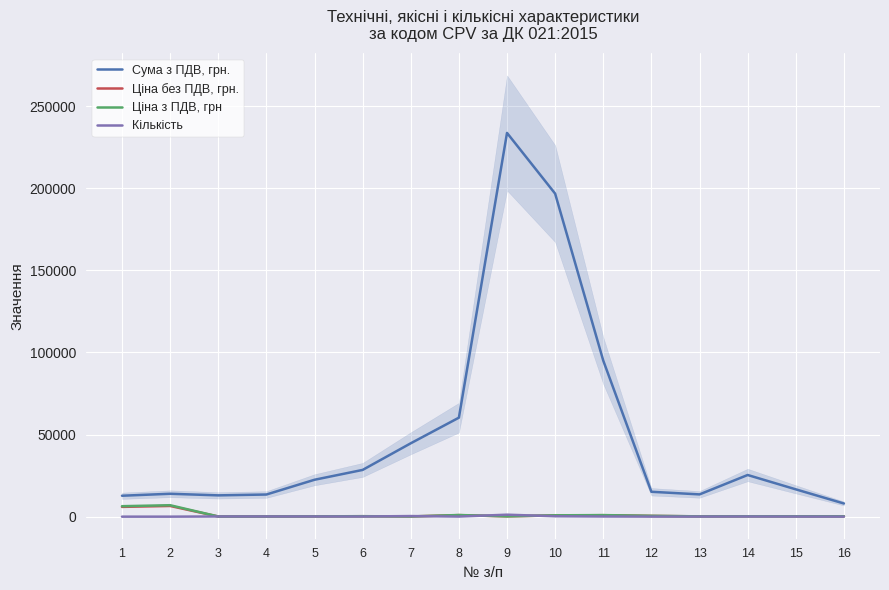

True or false: Ціна з ПДВ, грн has a value of 9450.8 at 1.

False